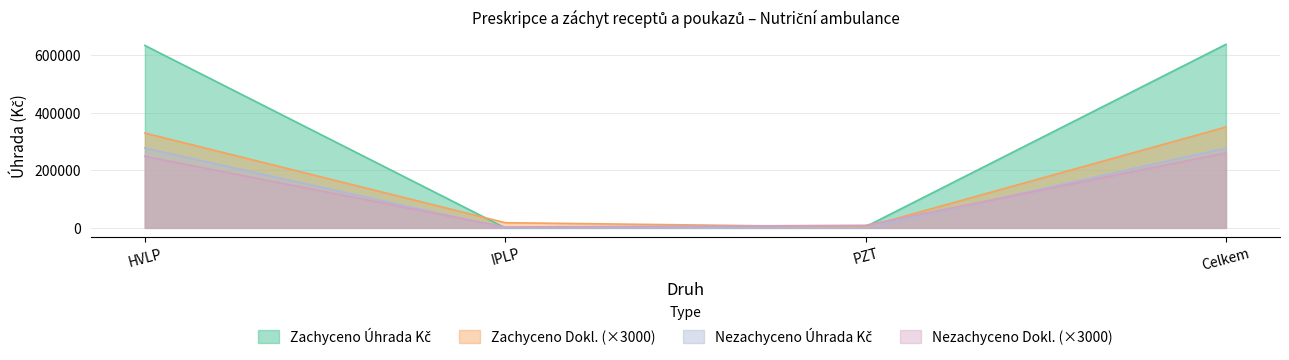

List the series in order of their peak value, highest first.

Zachyceno Úhrada Kč, Zachyceno Dokl., Nezachyceno Úhrada Kč, Nezachyceno Dokl.